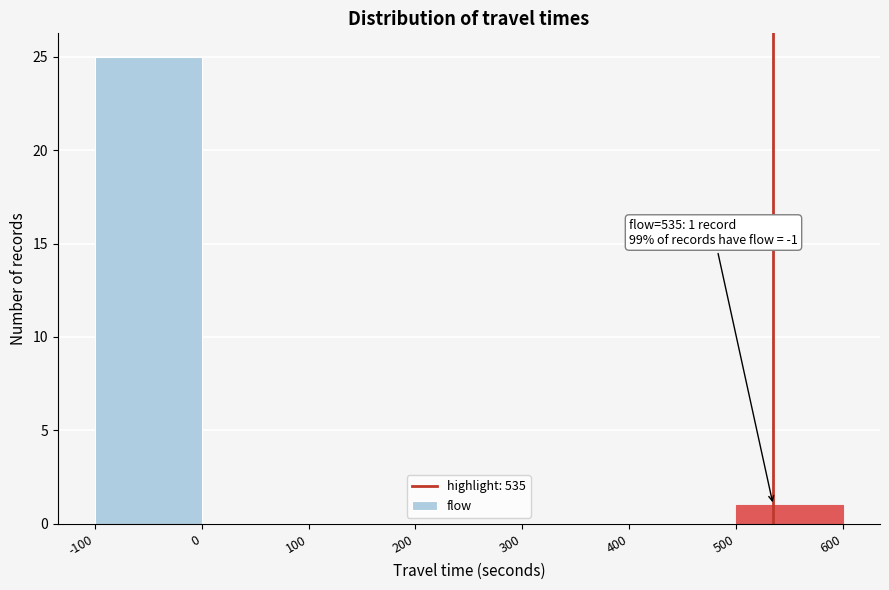

Which range on the x-axis has the tallest bar?

-100 to 0